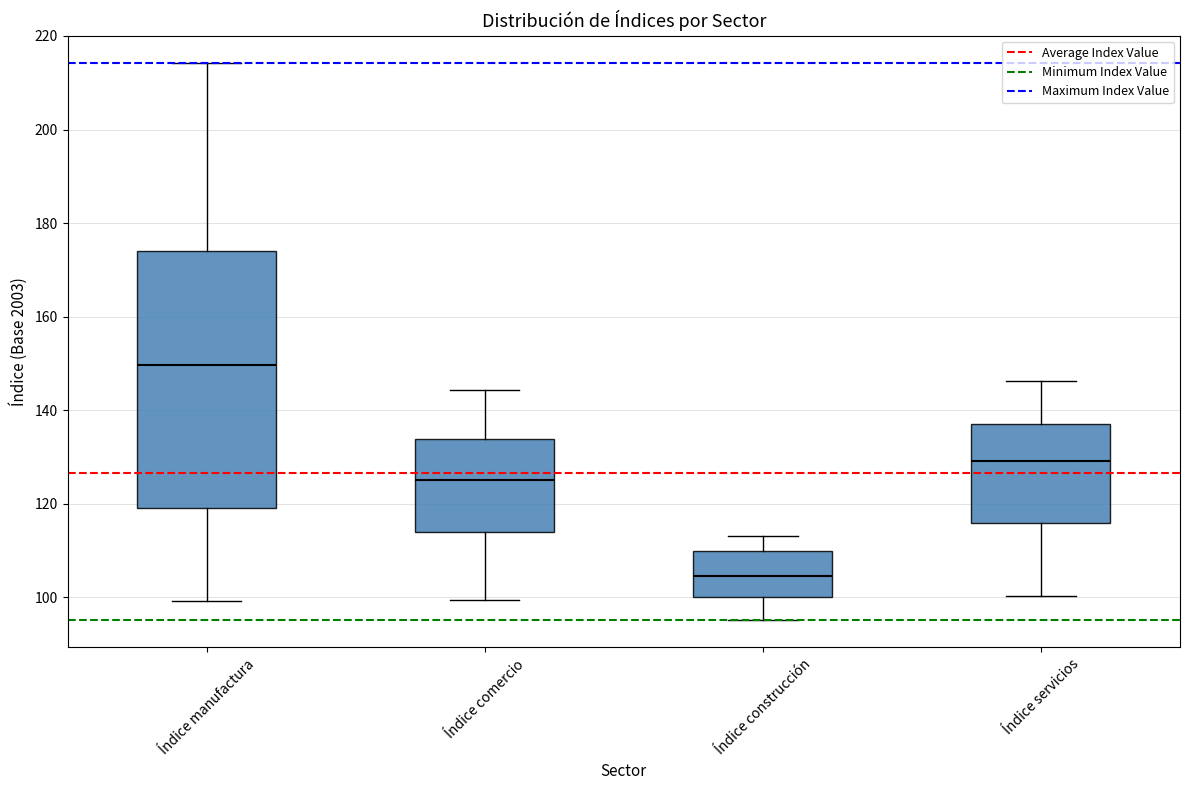

Which box is the tallest, from its lower edge to its upper edge?

Índice manufactura